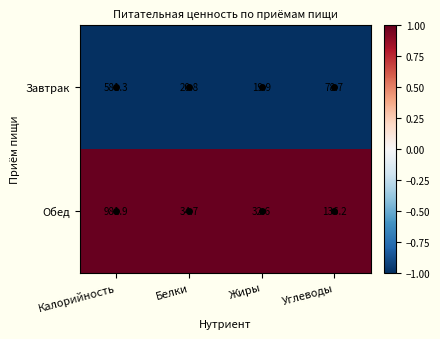

Which series has the largest total across all categories?

Обед